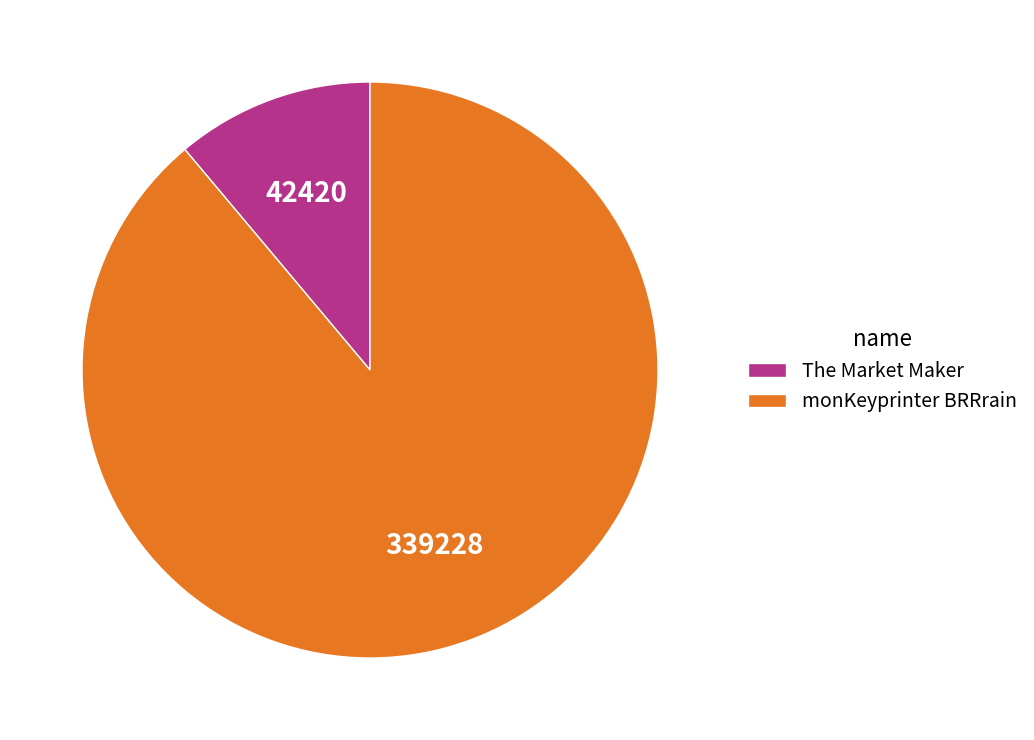

Is the sum of The Market Maker and monKeyprinter BRRrain greater than half?

Yes